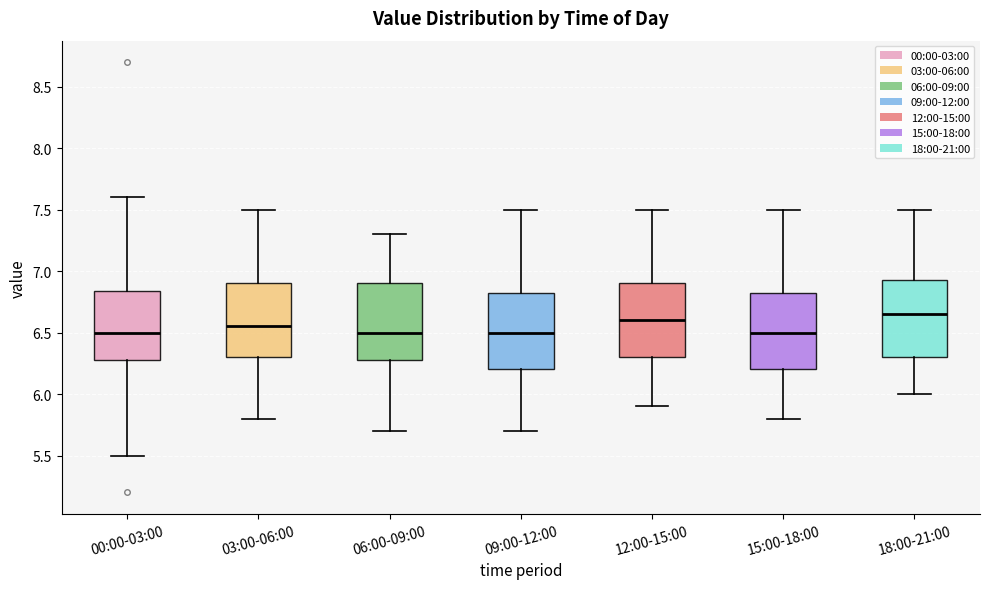

Reading left to right, read every box against the y-axis: the position of its median line, the range the box covers, and the ends of its whiskers. The values are not printed on the chart, so give them approximately, as read against the axis.

00:00-03:00: median 6.50, box 6.30 to 6.85, whiskers 5.50 to 7.60
03:00-06:00: median 6.55, box 6.30 to 6.90, whiskers 5.80 to 7.50
06:00-09:00: median 6.50, box 6.30 to 6.90, whiskers 5.70 to 7.30
09:00-12:00: median 6.50, box 6.20 to 6.85, whiskers 5.70 to 7.50
12:00-15:00: median 6.60, box 6.30 to 6.90, whiskers 5.90 to 7.50
15:00-18:00: median 6.50, box 6.20 to 6.85, whiskers 5.80 to 7.50
18:00-21:00: median 6.65, box 6.30 to 6.95, whiskers 6.00 to 7.50